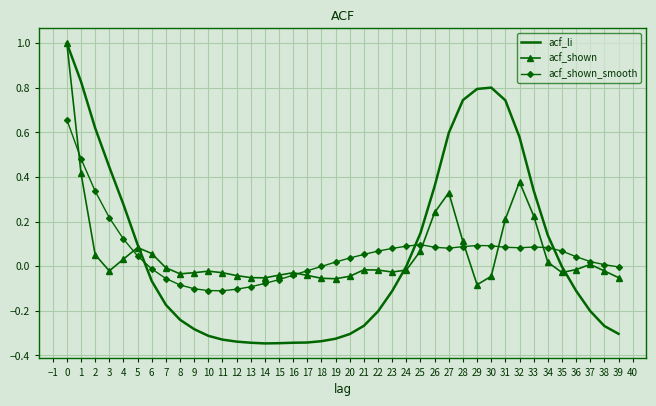

Is the value of acf_shown_smooth at 6 greater than the value of acf_li at 21?

Yes